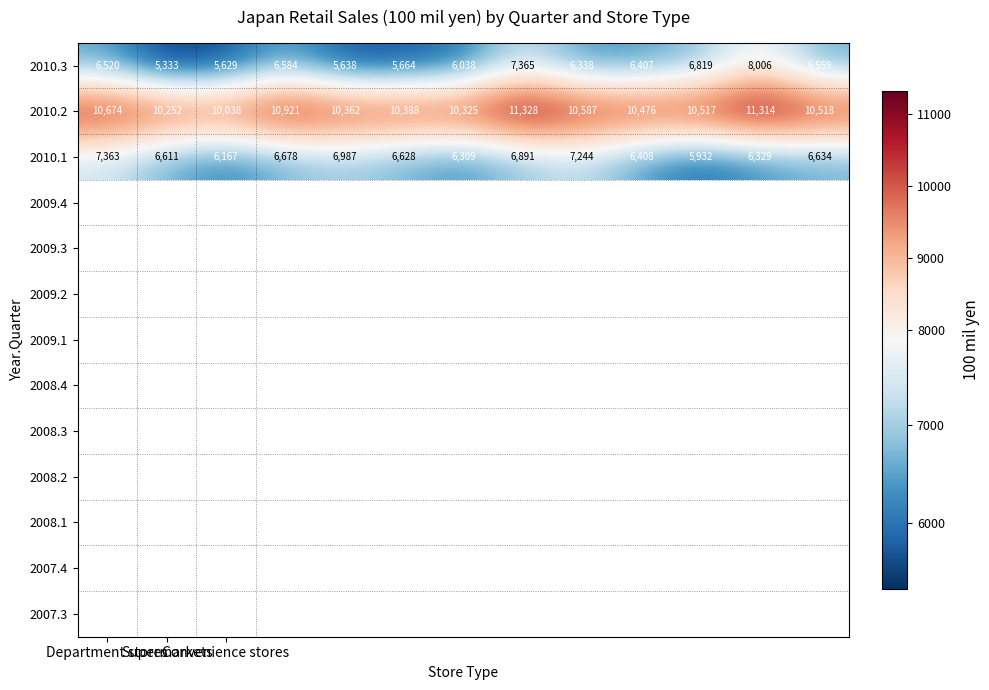

At how many categories does at least one series exceed 5491?

13